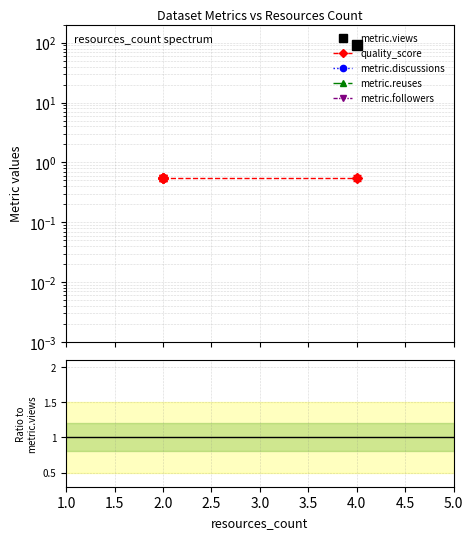

How many series are shown in this chart?

5